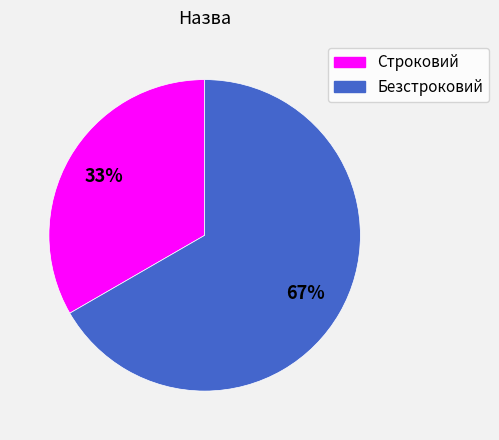

Rank the categories by value from highest to lowest.

Безстроковий, Строковий